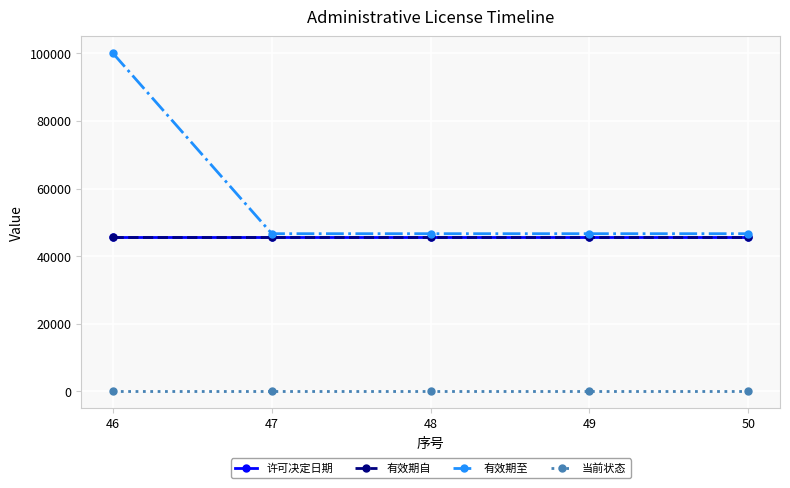

What is the total value across all series at 46?

191124